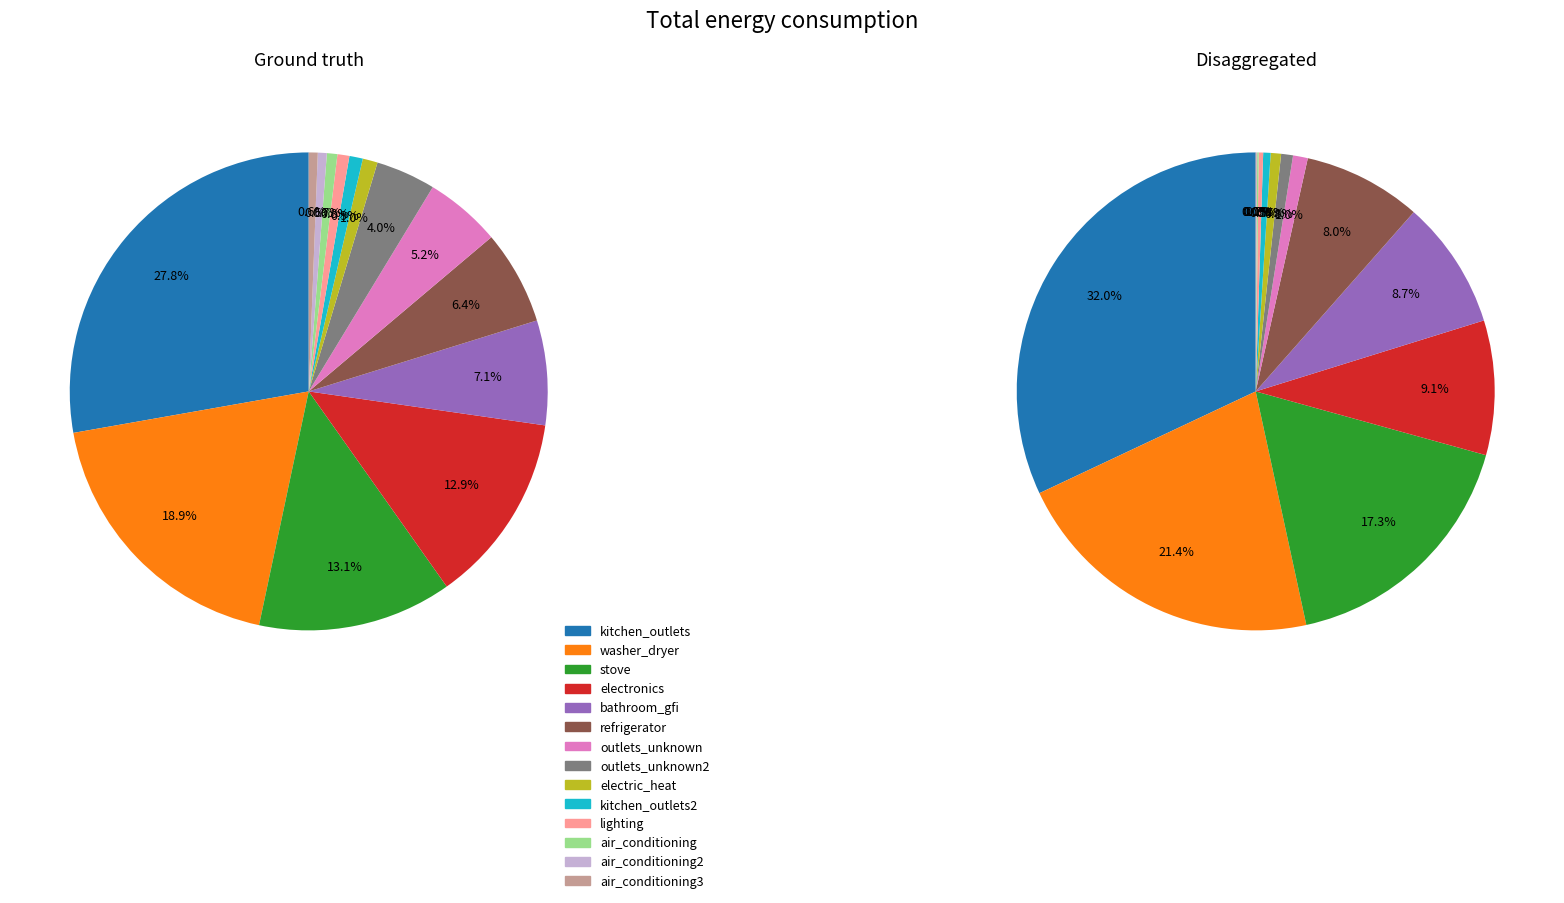

Is there a majority slice in this chart?

No